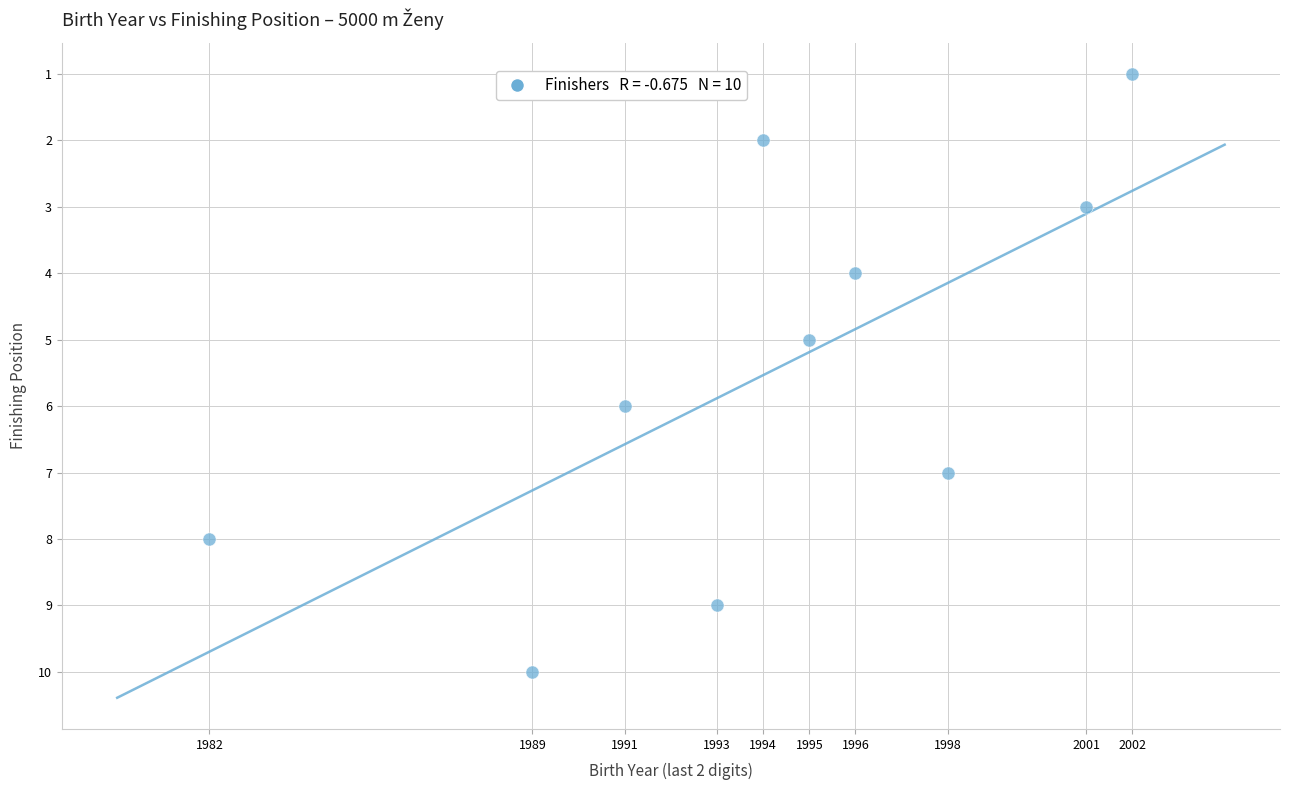

What is the range of X values (max minus min)?

20